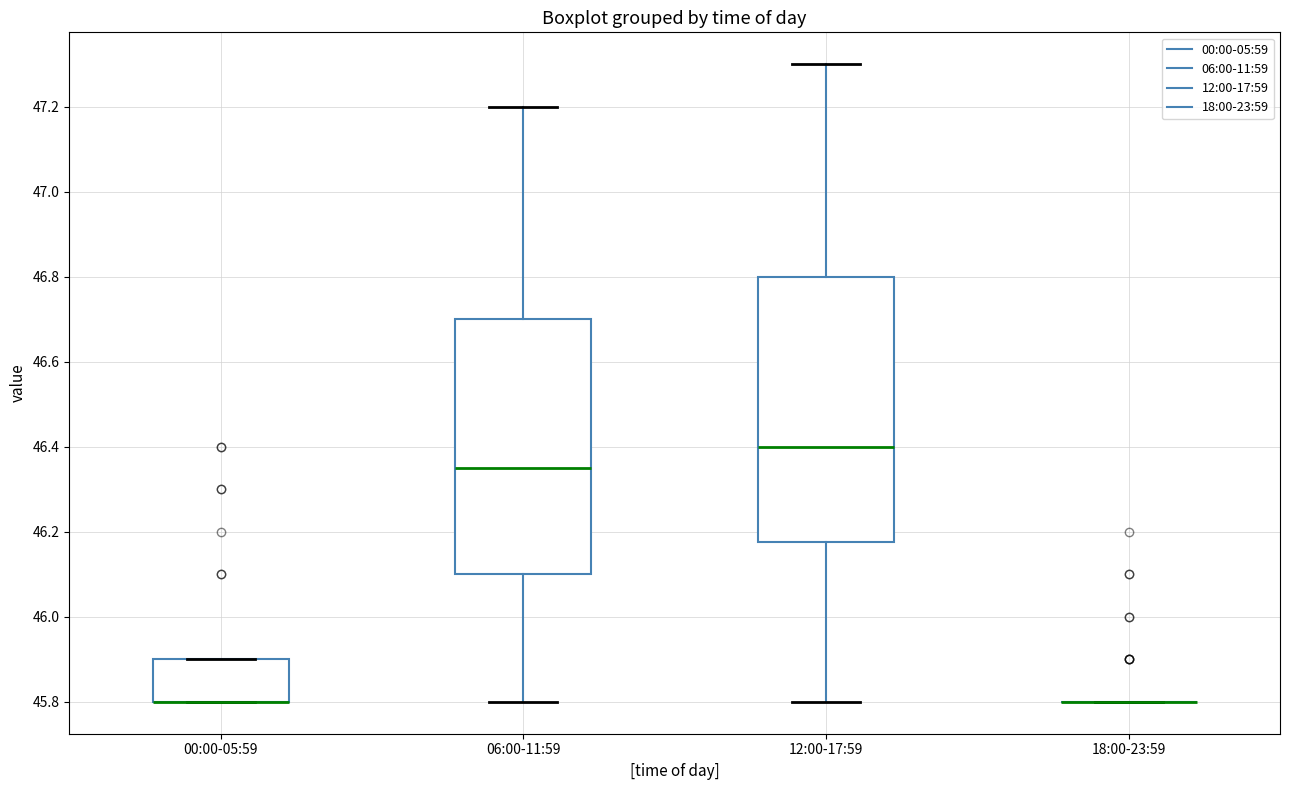

Comparing the boxes themselves (not the whiskers), which one is the tallest?

12:00-17:59